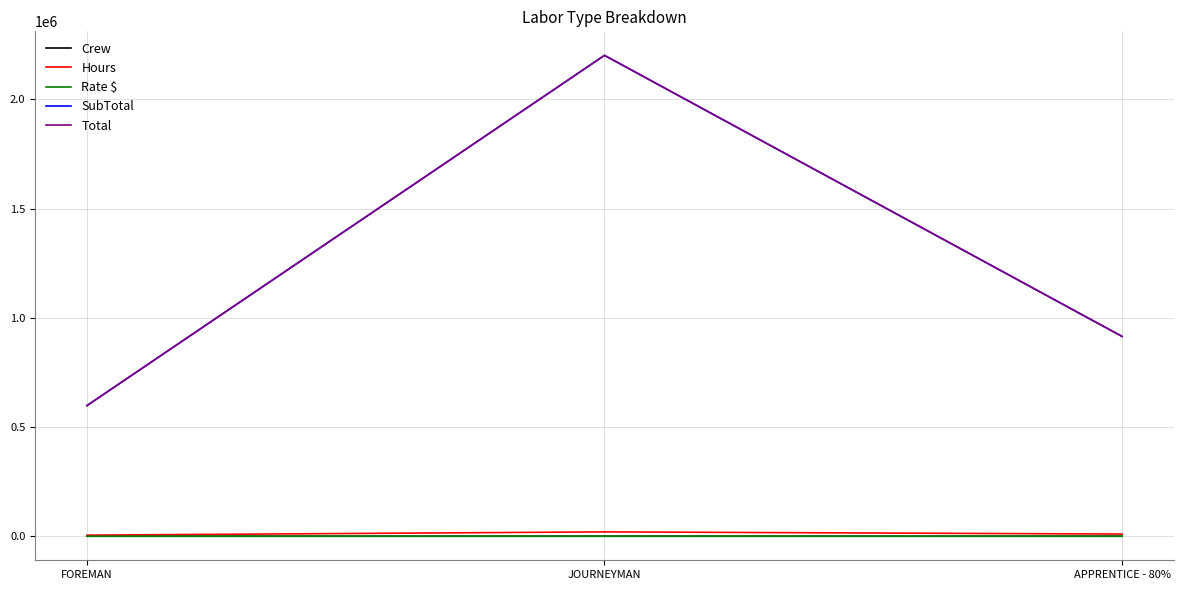

True or false: Total has a value of 898158.8 at FOREMAN.

False